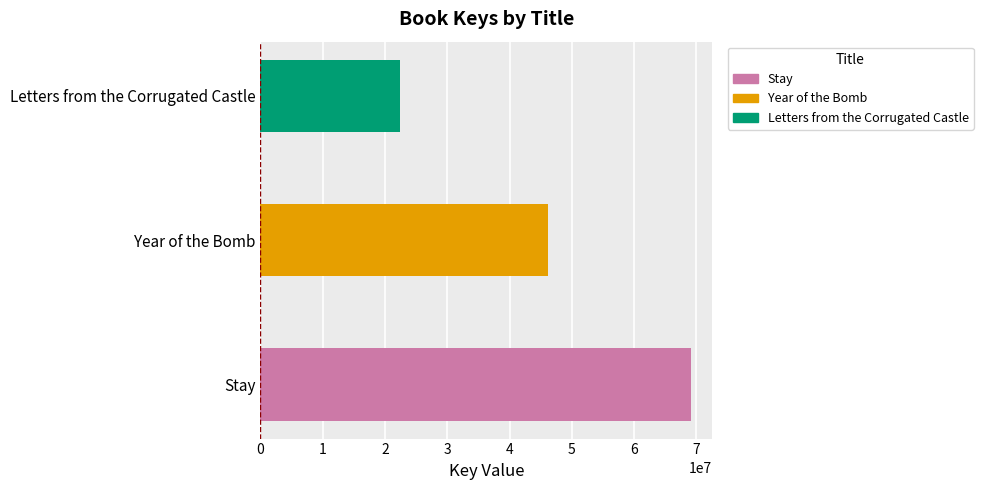

Rank the categories by value from lowest to highest.

Letters from the Corrugated Castle, Year of the Bomb, Stay